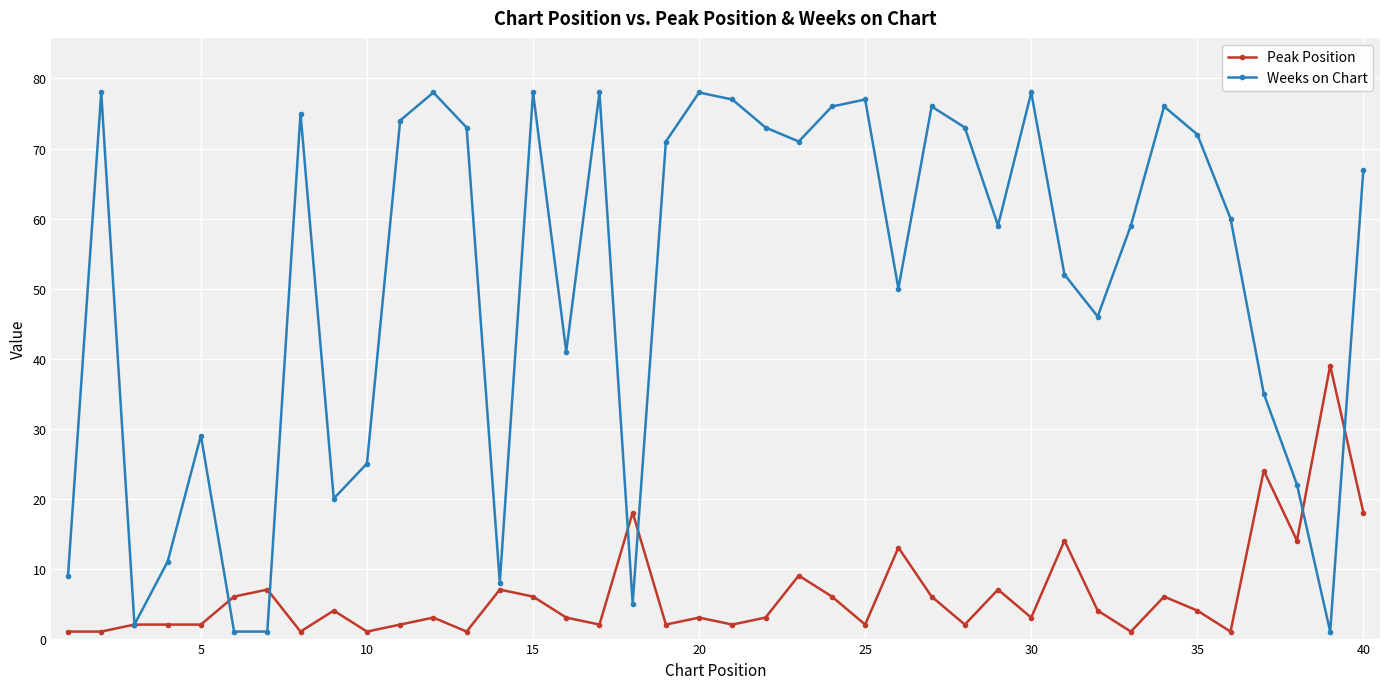

Which series has the widest spread of values?

Weeks on Chart